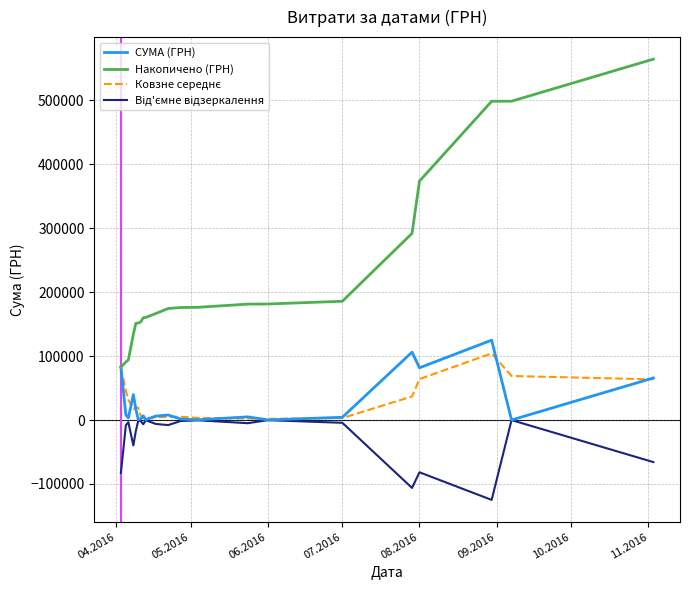

Which series has the largest total across all categories?

Накопичено (ГРН)